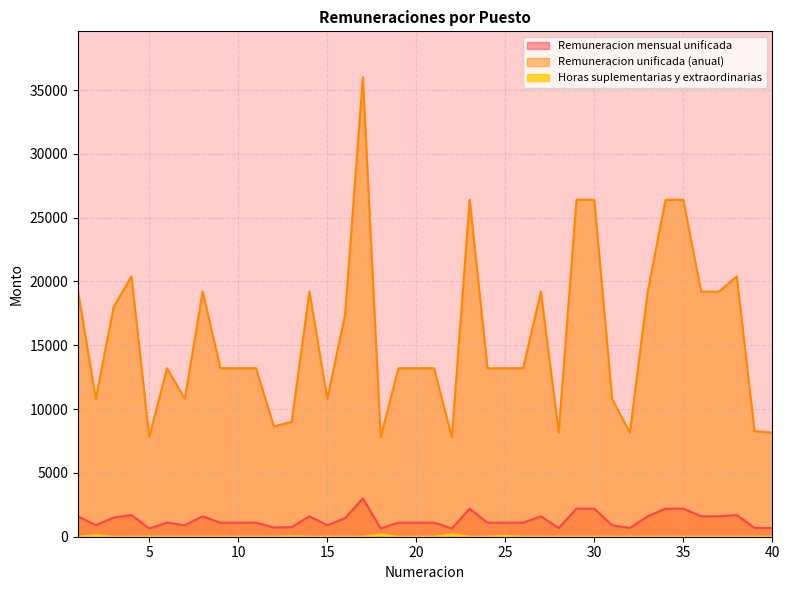

Is it true that Remuneracion unificada (anual) equals 18965 at 2?

False